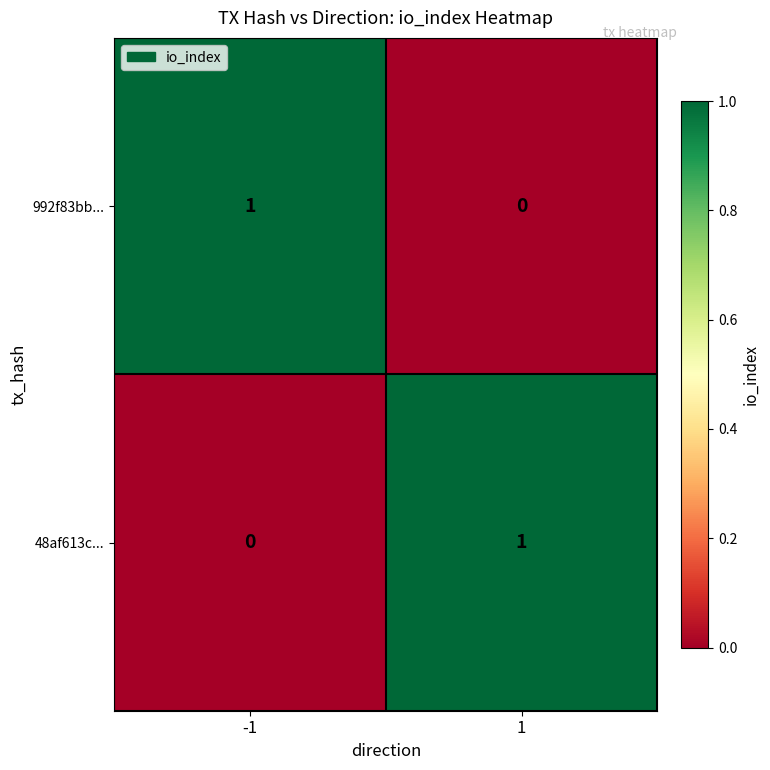

How many values in the 48af613c... series are below 1?

1